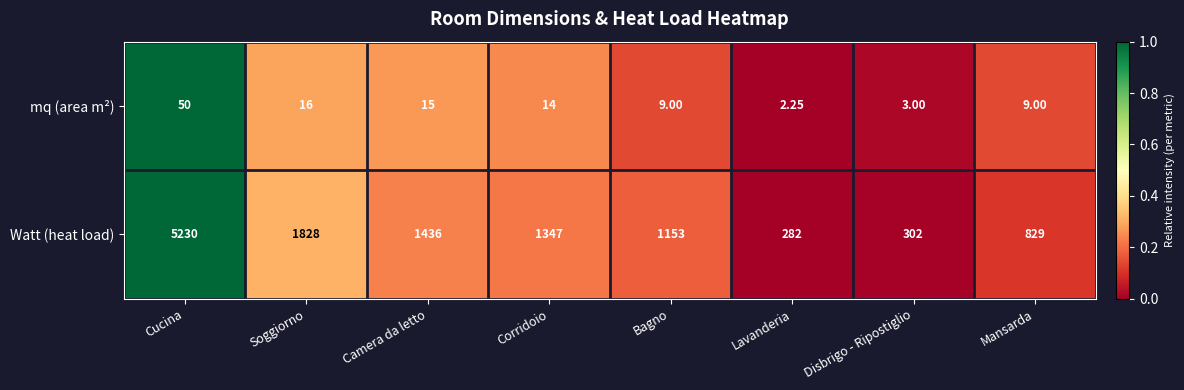

Which series changed the most between Soggiorno and Mansarda?

Watt (heat load)